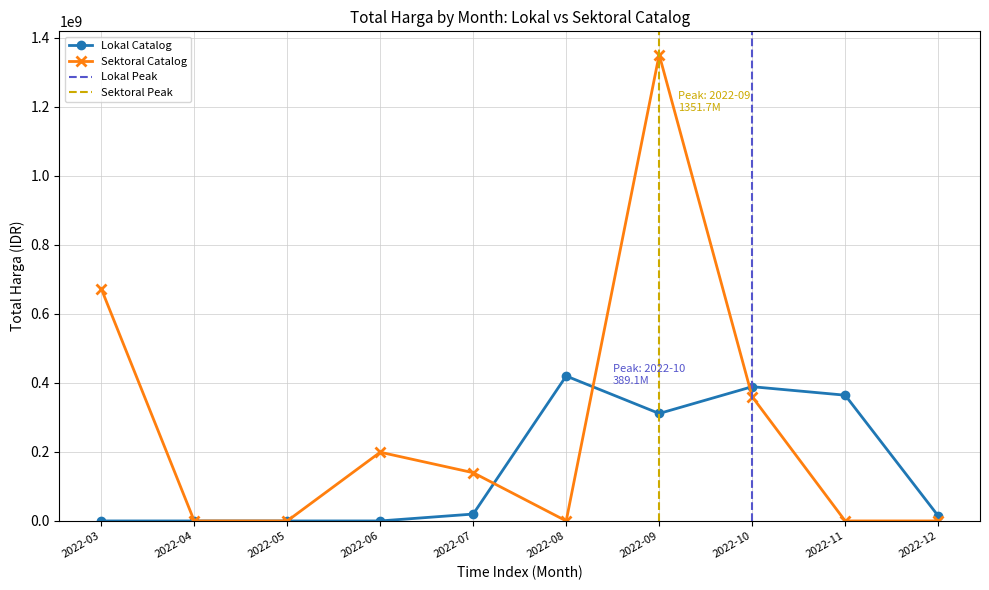

Which category has the highest value in the Lokal Catalog series?

2022-08